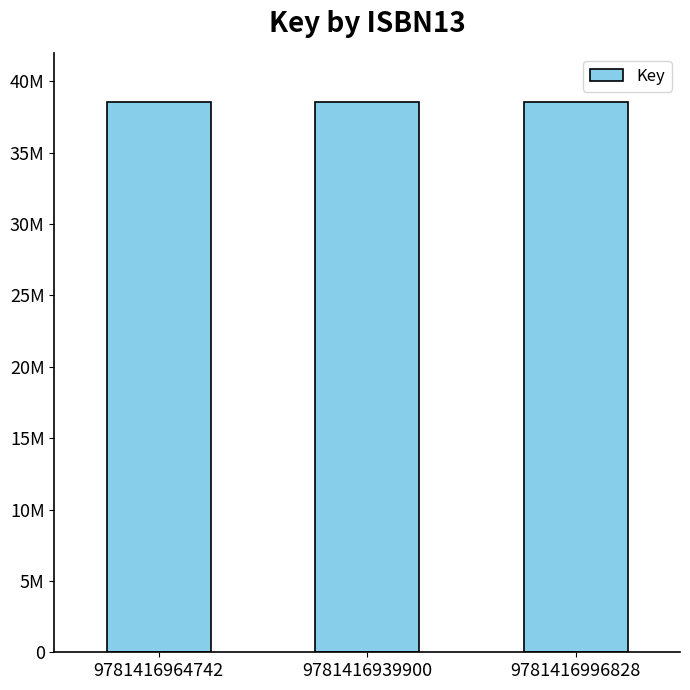

True or false: the data shows 38553405 at 9781416964742.

True